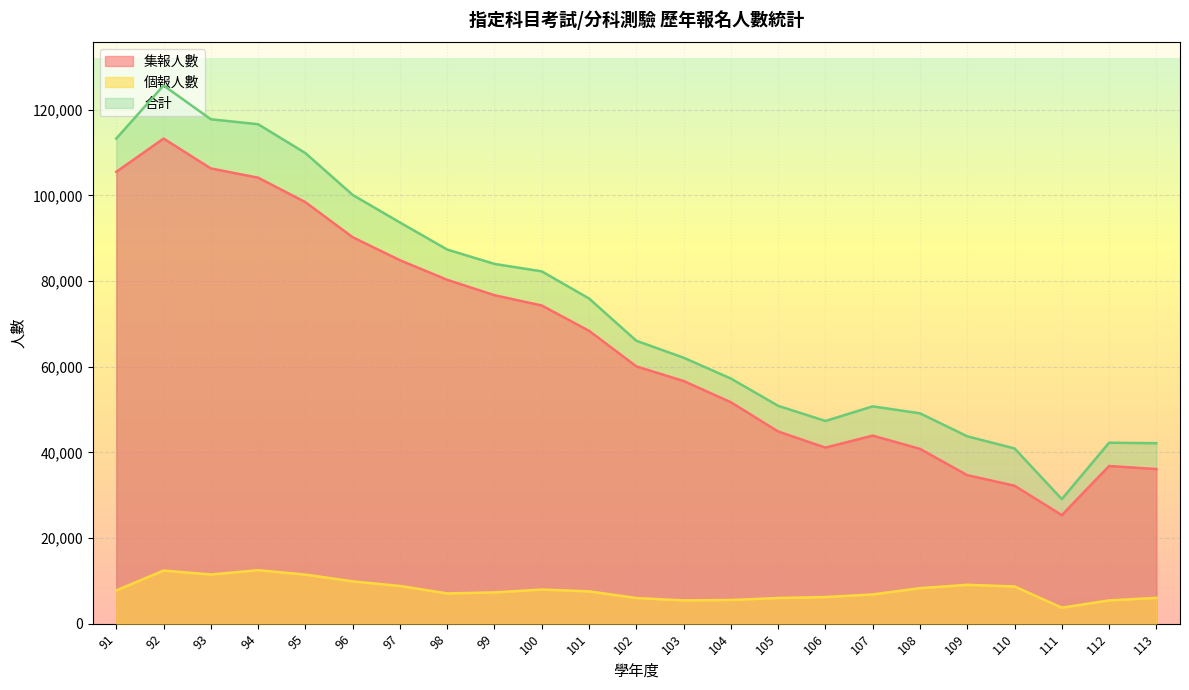

What are all the series names shown in the legend?

集報人數, 個報人數, 合計